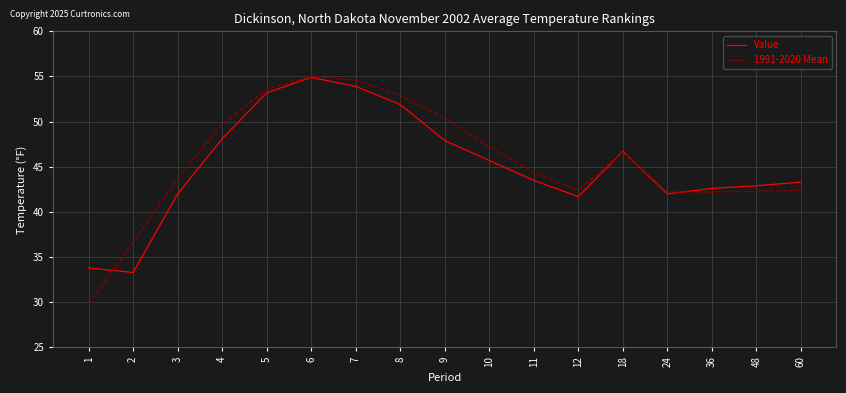

Is it true that Value equals 16.6 at 2?

False